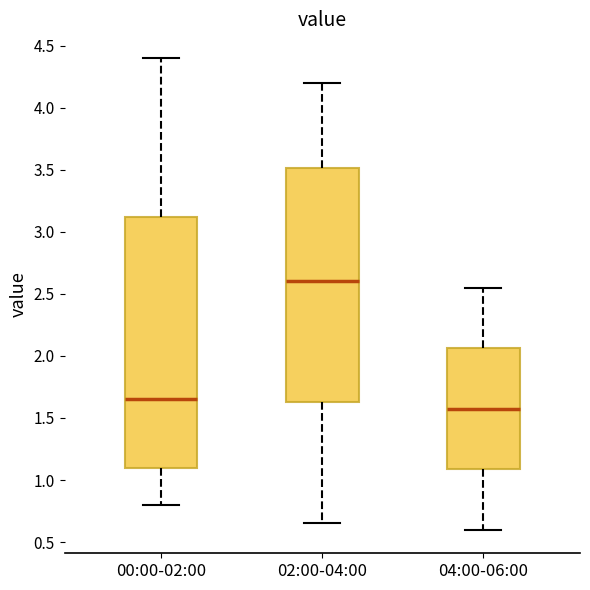

Reading left to right, read every box against the y-axis: the position of its median line, the range the box covers, and the ends of its whiskers. The values are not printed on the chart, so give them approximately, as read against the axis.

00:00-02:00: median 1.65, box 1.10 to 3.10, whiskers 0.80 to 4.40
02:00-04:00: median 2.60, box 1.65 to 3.50, whiskers 0.65 to 4.20
04:00-06:00: median 1.60, box 1.10 to 2.05, whiskers 0.60 to 2.55